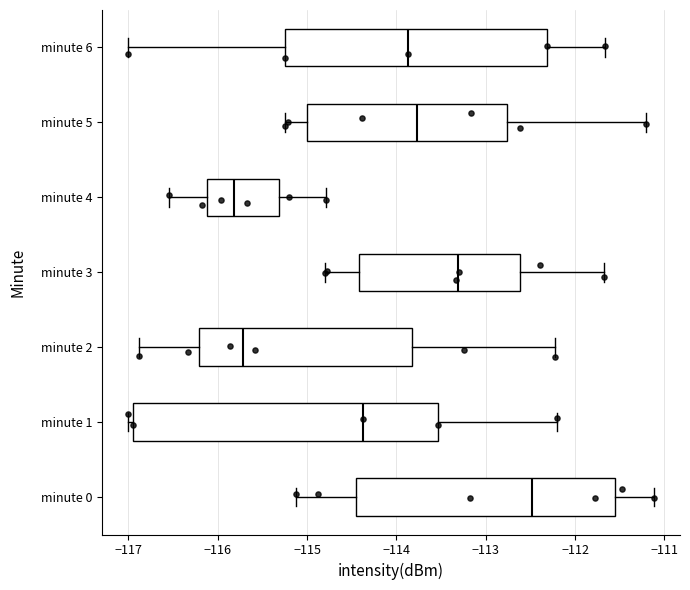

Reading bottom to top, transcribe this box plot: for each box, give where its median line is, the range the box spans, and where its two whiskers end, as read against the x-axis. The values are not printed on the chart, so give them approximately, as read against the axis.

minute 0: median -112.5, box -114.5 to -111.6, whiskers -115.1 to -111.1
minute 1: median -114.4, box -116.9 to -113.5, whiskers -117.0 to -112.2
minute 2: median -115.7, box -116.2 to -113.8, whiskers -116.9 to -112.2
minute 3: median -113.3, box -114.4 to -112.6, whiskers -114.8 to -111.7
minute 4: median -115.8, box -116.1 to -115.3, whiskers -116.5 to -114.8
minute 5: median -113.8, box -115.0 to -112.8, whiskers -115.2 to -111.2
minute 6: median -113.9, box -115.2 to -112.3, whiskers -117.0 to -111.7